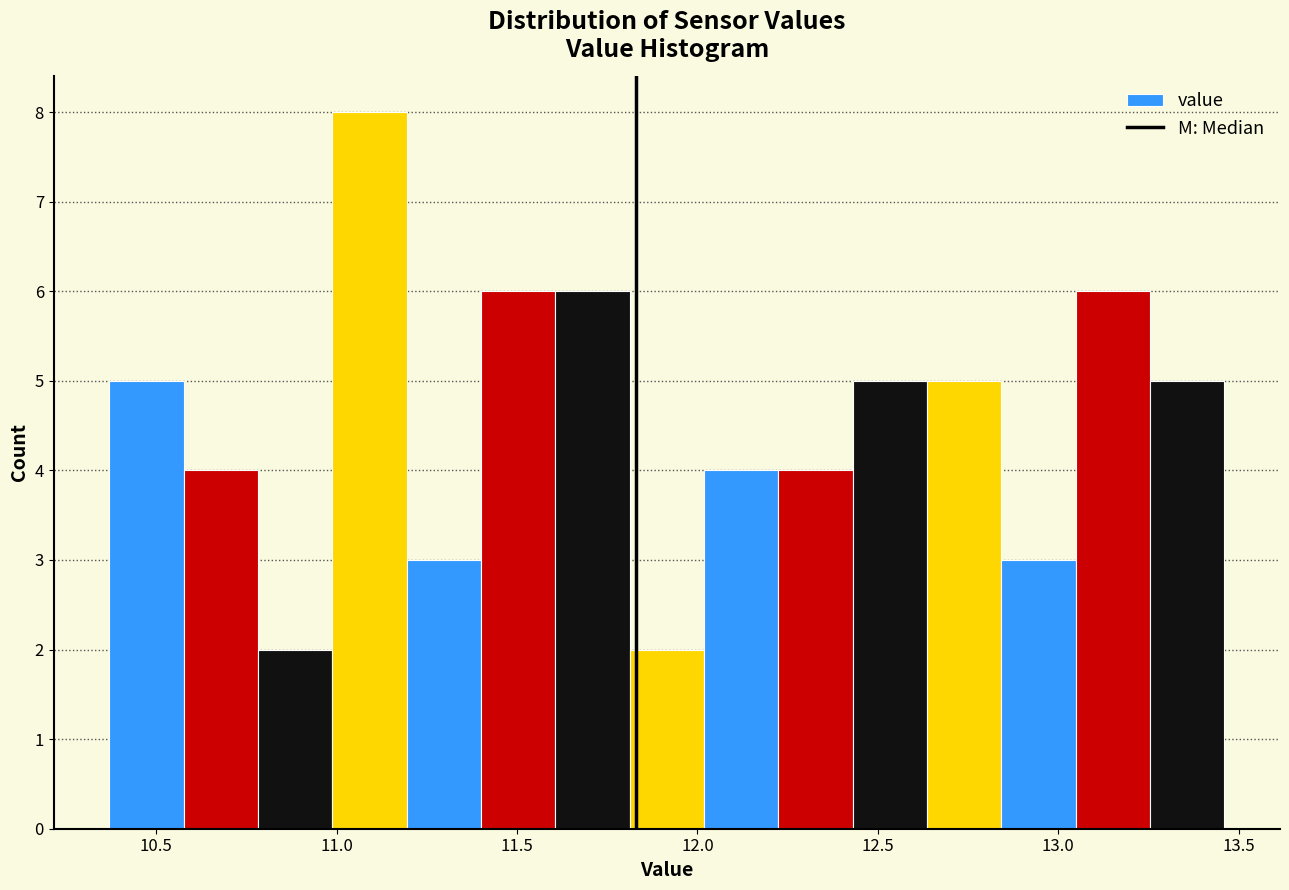

What is the height of the bar covering 10.35 to 10.60 on the x-axis? Neither the bar edges nor the heights are printed on the chart, so give them approximately, as read against the axes.

5